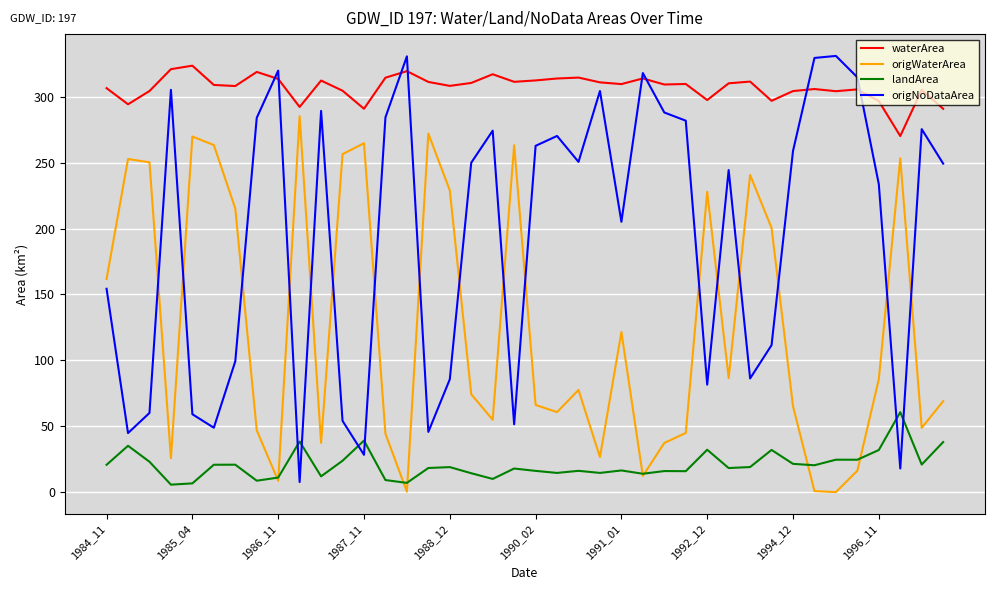

What are all the series names shown in the legend?

waterArea, origWaterArea, landArea, origNoDataArea